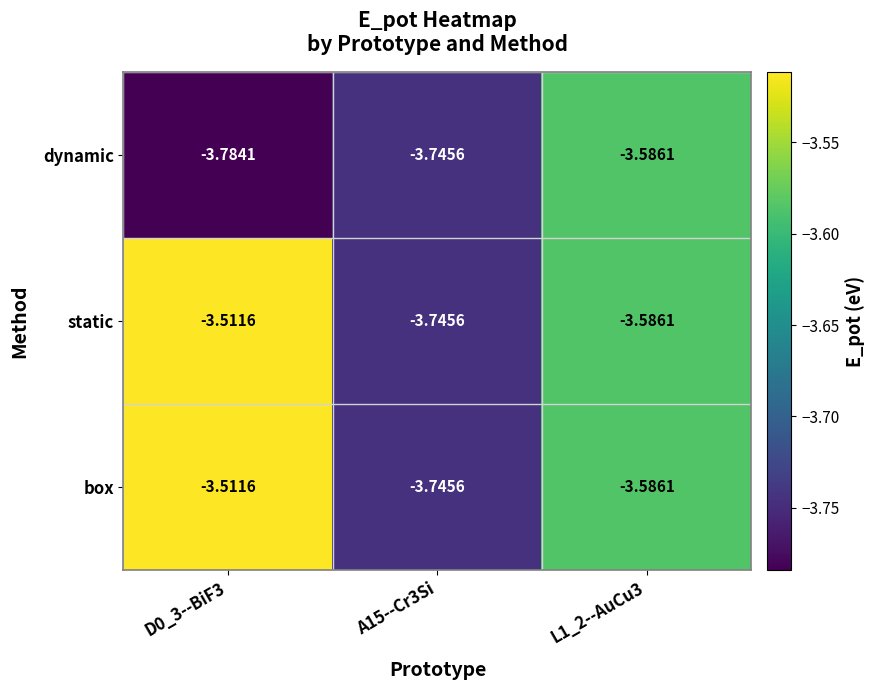

Is the value of box at D0_3--BiF3 greater than the value of static at L1_2--AuCu3?

Yes